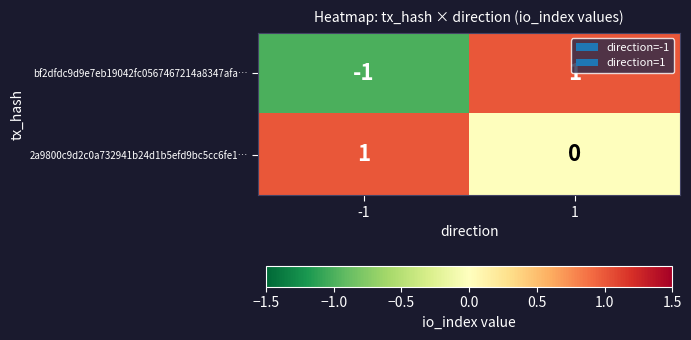

Reading left to right, extract all data points from this chart.

bf2dfdc9d9e7eb19042fc0567467214a8347afa…: -1=-1	1=1
2a9800c9d2c0a732941b24d1b5efd9bc5cc6fe1…: -1=1	1=0